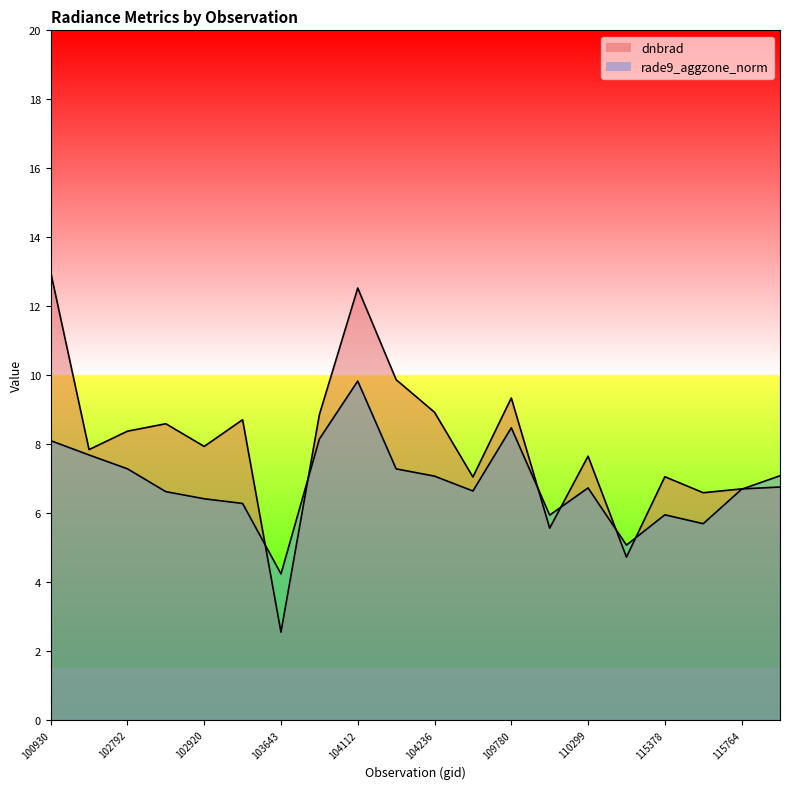

What value does the rade9_aggzone_norm series have at 104112?

9.8